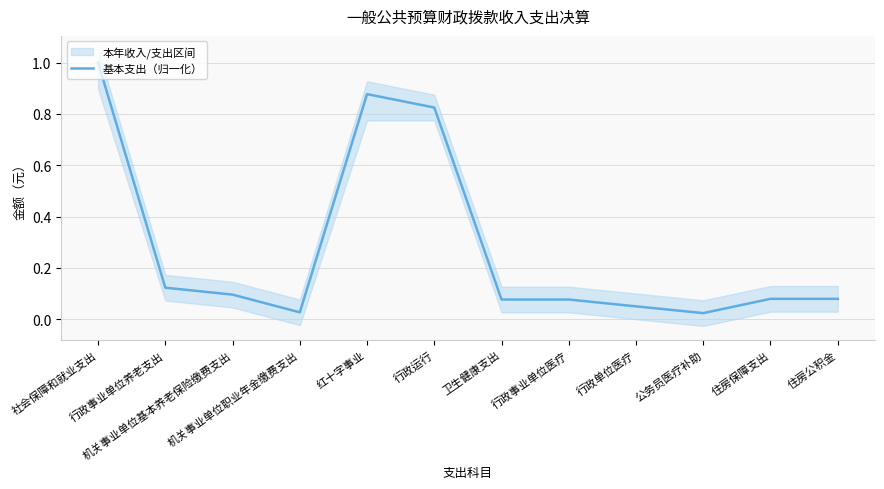

Reading left to right, transcribe all the data shown in this chart.

社会保障和就业支出=1.0	行政事业单位养老支出=0.1	机关事业单位基本养老保险缴费支出=0.1	机关事业单位职业年金缴费支出=0.0	红十字事业=0.9	行政运行=0.8	卫生健康支出=0.1	行政事业单位医疗=0.1	行政单位医疗=0.1	公务员医疗补助=0.0	住房保障支出=0.1	住房公积金=0.1